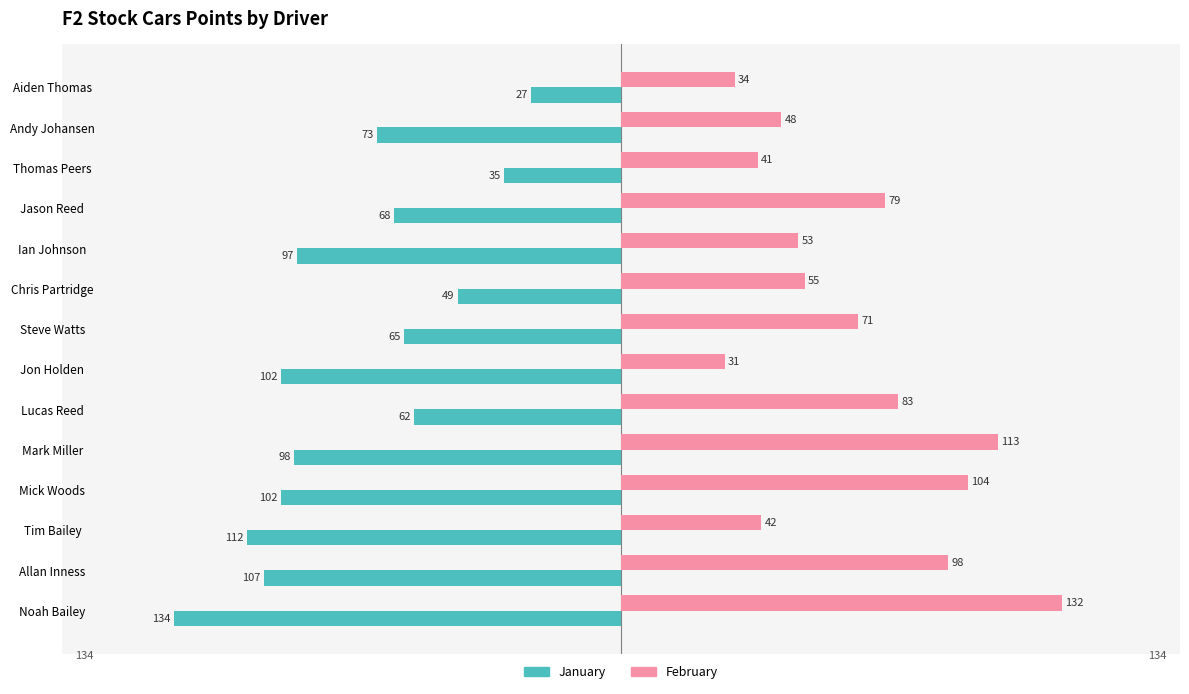

Count the number of data series in this chart.

2